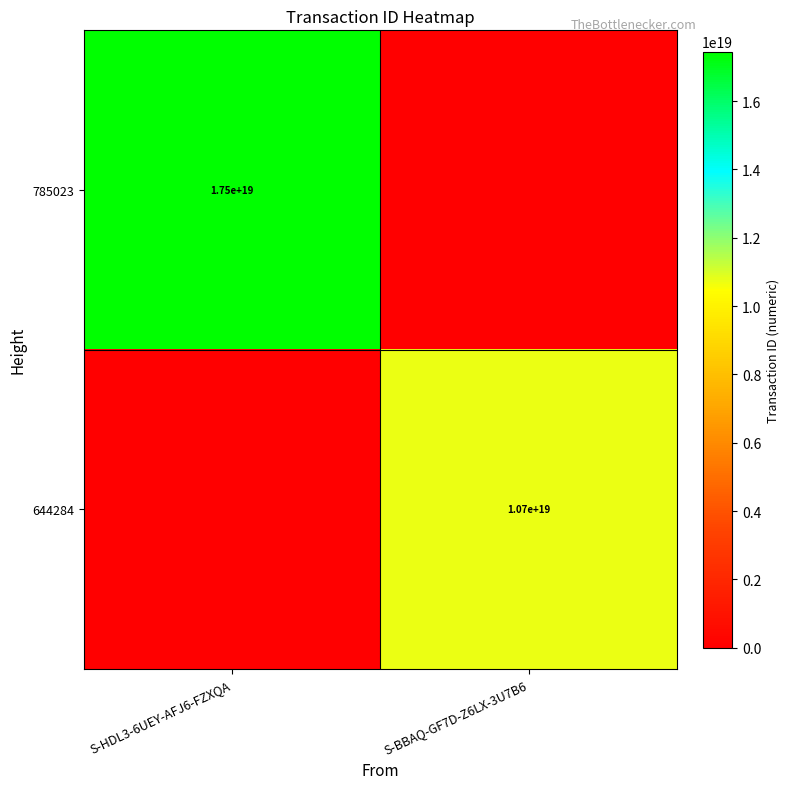

The value of 644284 at S-BBAQ-GF7D-Z6LX-3U7B6 is 10700000000000000000. True or false?

True